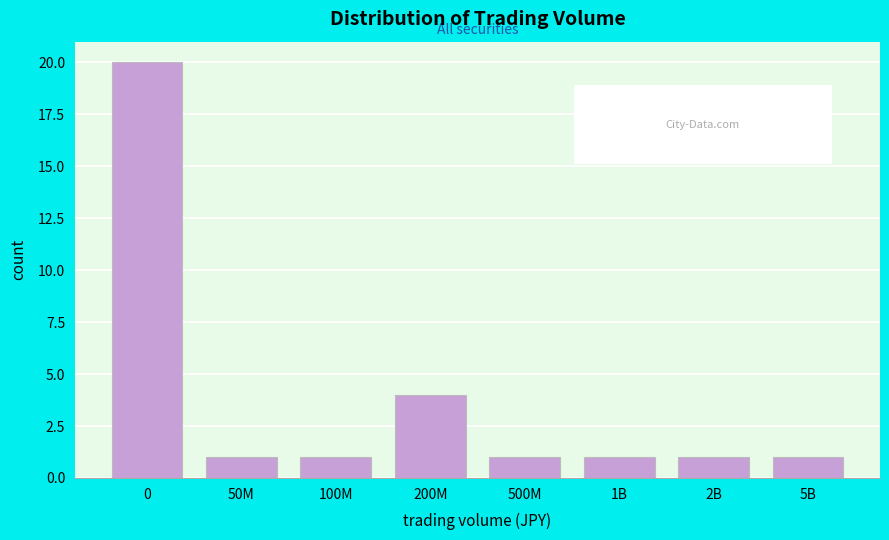

Reading left to right, transcribe all the data shown in this chart.

0=20	50M=1	100M=1	200M=4	500M=1	1B=1	2B=1	5B=1